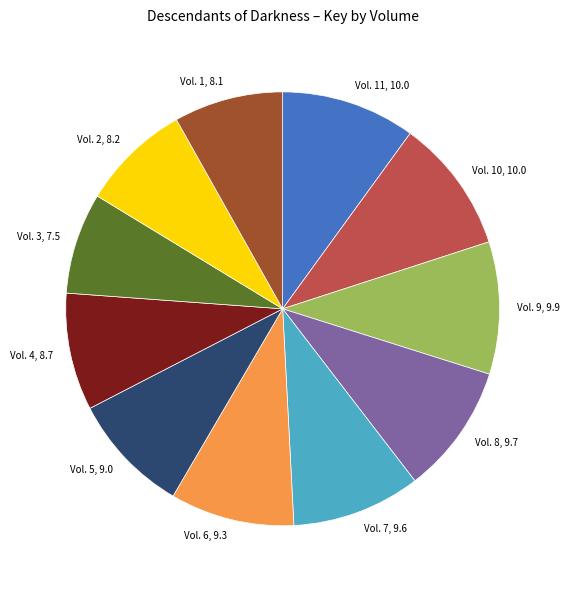

Is it true that Vol. 9, 9.9 is 20% of the pie?

False